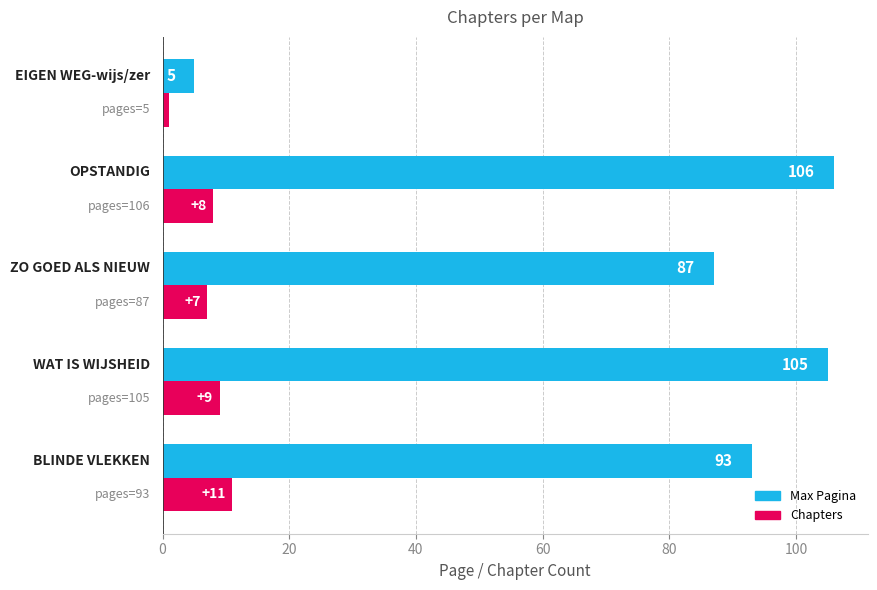

What is the highest value of the Max Pagina series?

106